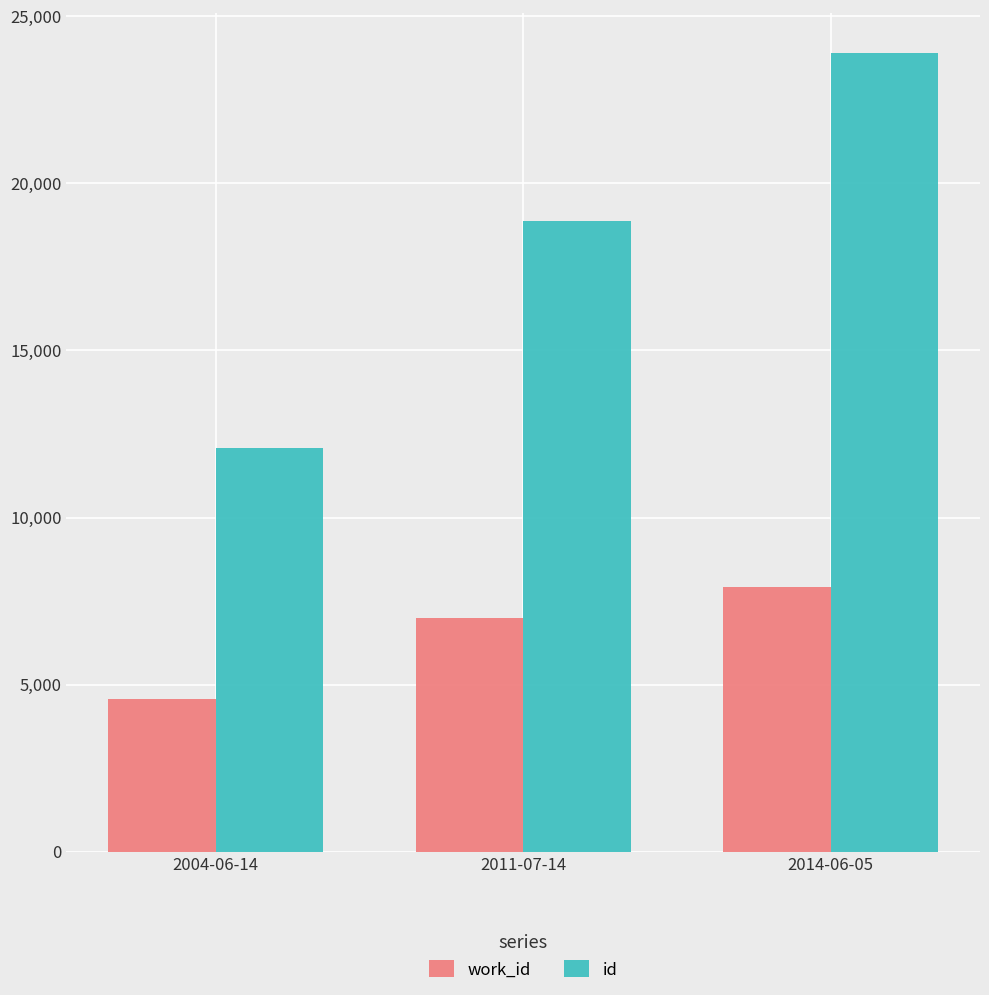

What is the difference between the second highest and minimum values in the id series?

6782